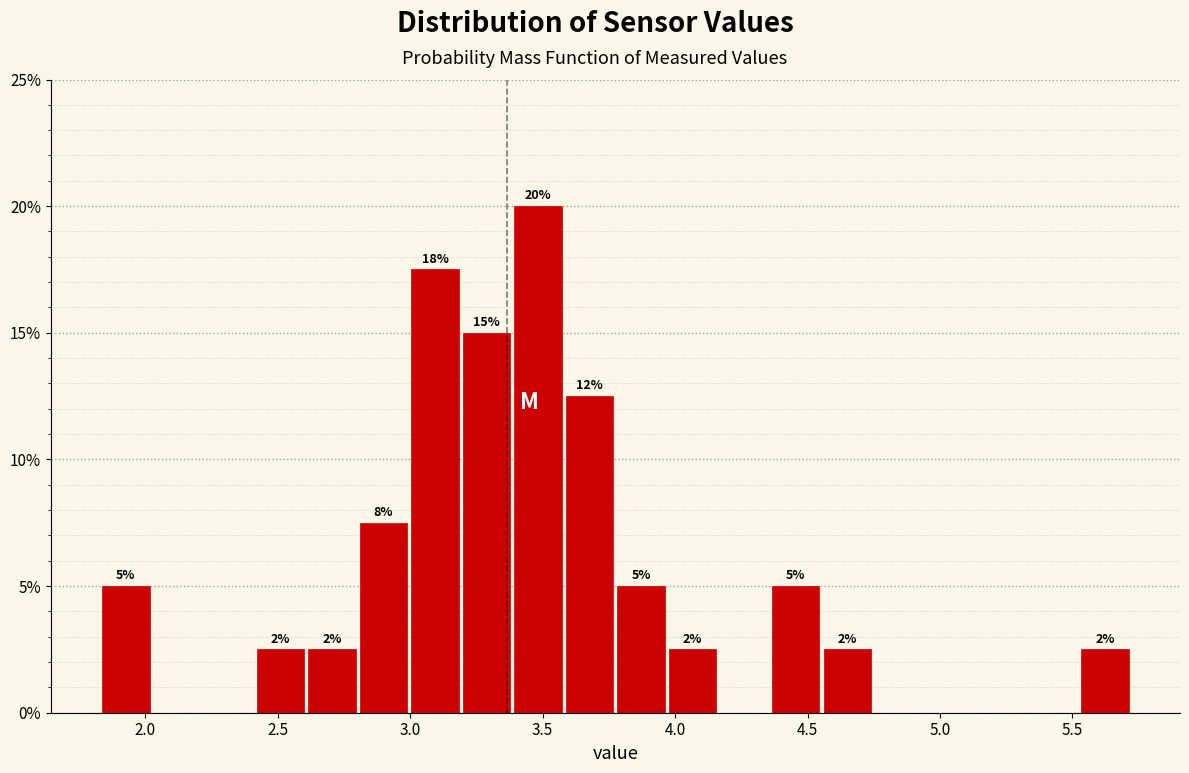

Read against the x-axis, roughly where is the centre of the tallest bar?

3.50